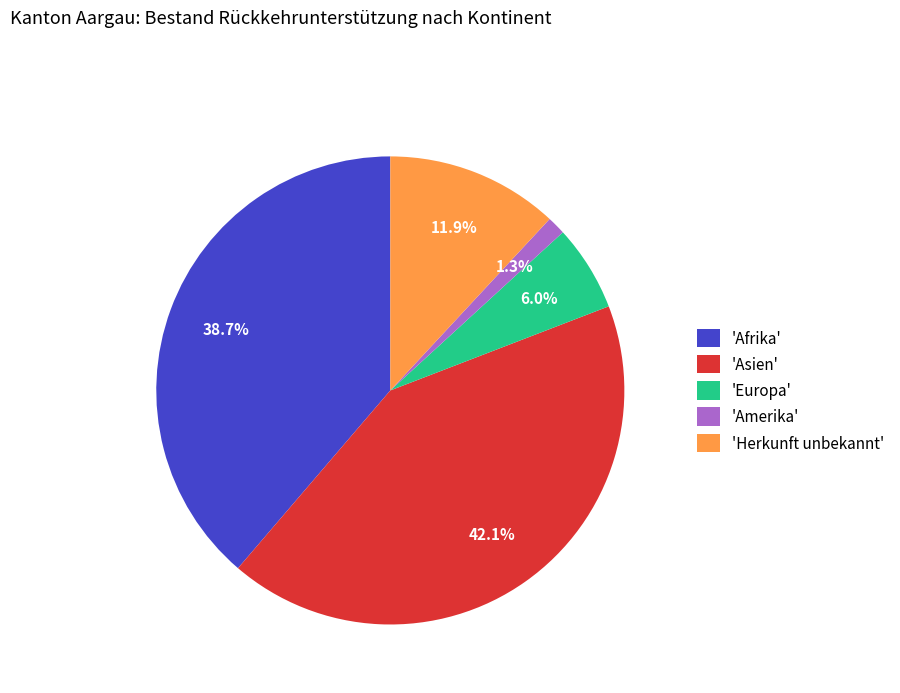

Count the number of slices in the pie.

5